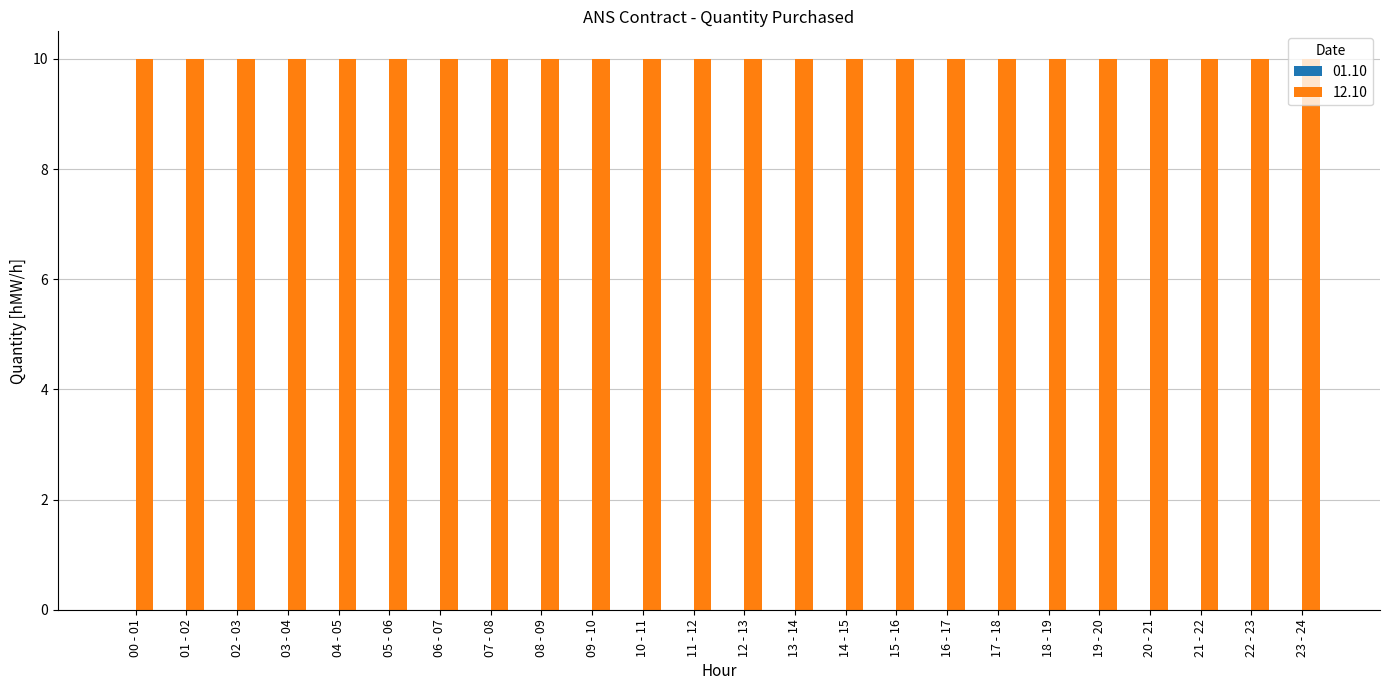

Reading left to right, transcribe all the data shown in this chart.

01.10: 0	0	0	0	0	0	0	0	0	0	0	0	0	0	0	0	0	0	0	0	0	0	0	0
12.10: 10	10	10	10	10	10	10	10	10	10	10	10	10	10	10	10	10	10	10	10	10	10	10	10